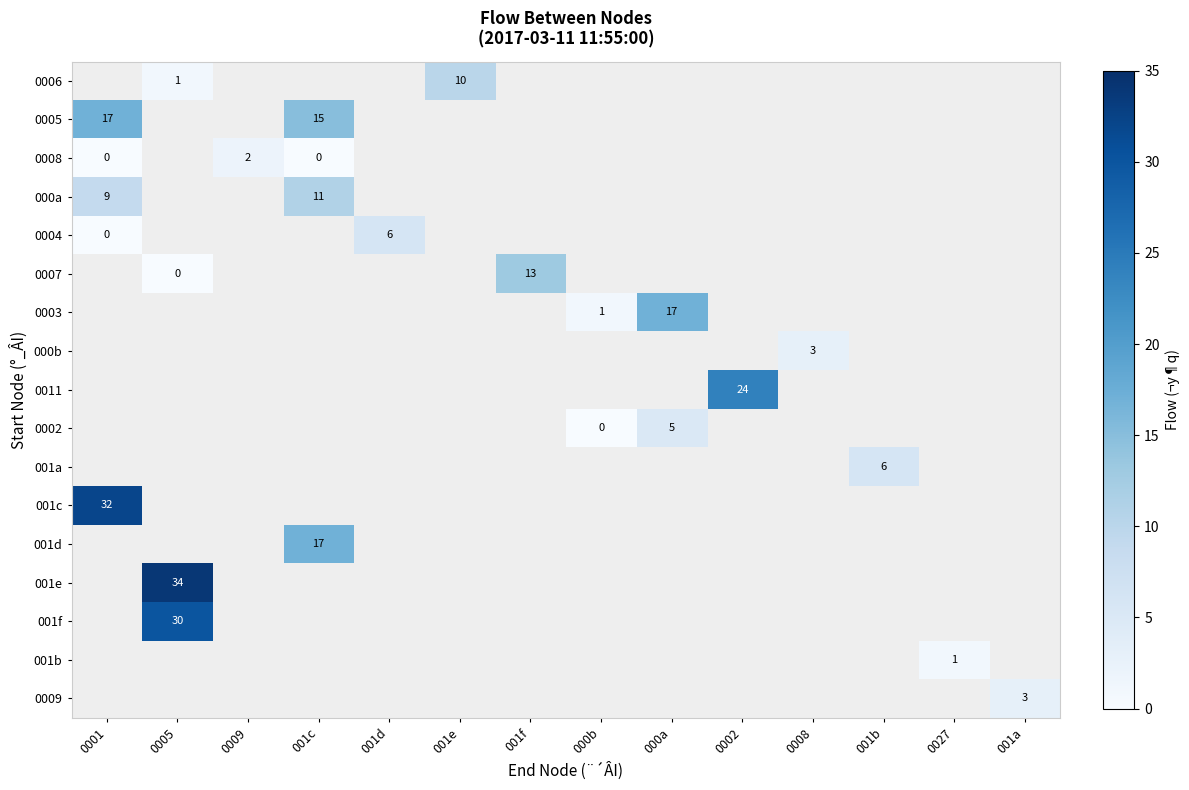

Is it true that 0011 equals 24 at 0002?

True